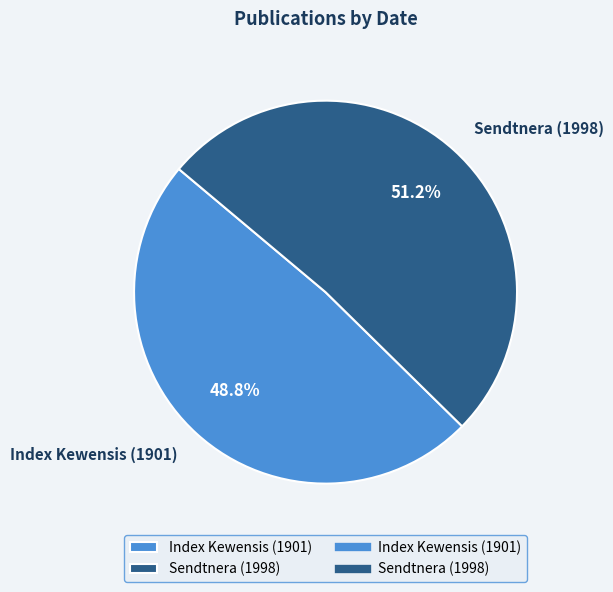

To the nearest percent, what is the combined percentage of Index Kewensis (1901) and Sendtnera (1998)?

100%